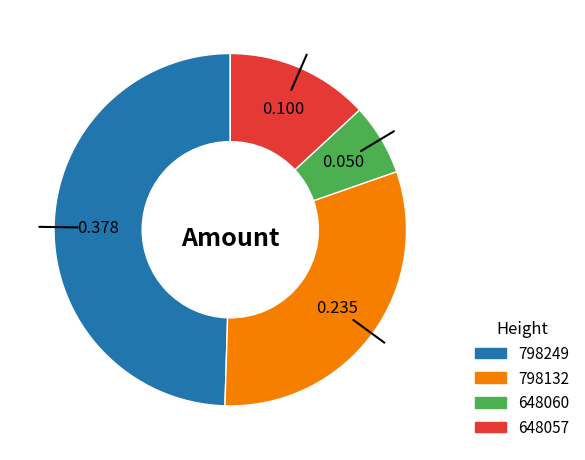

Is there any slice that represents more than half of the pie?

No